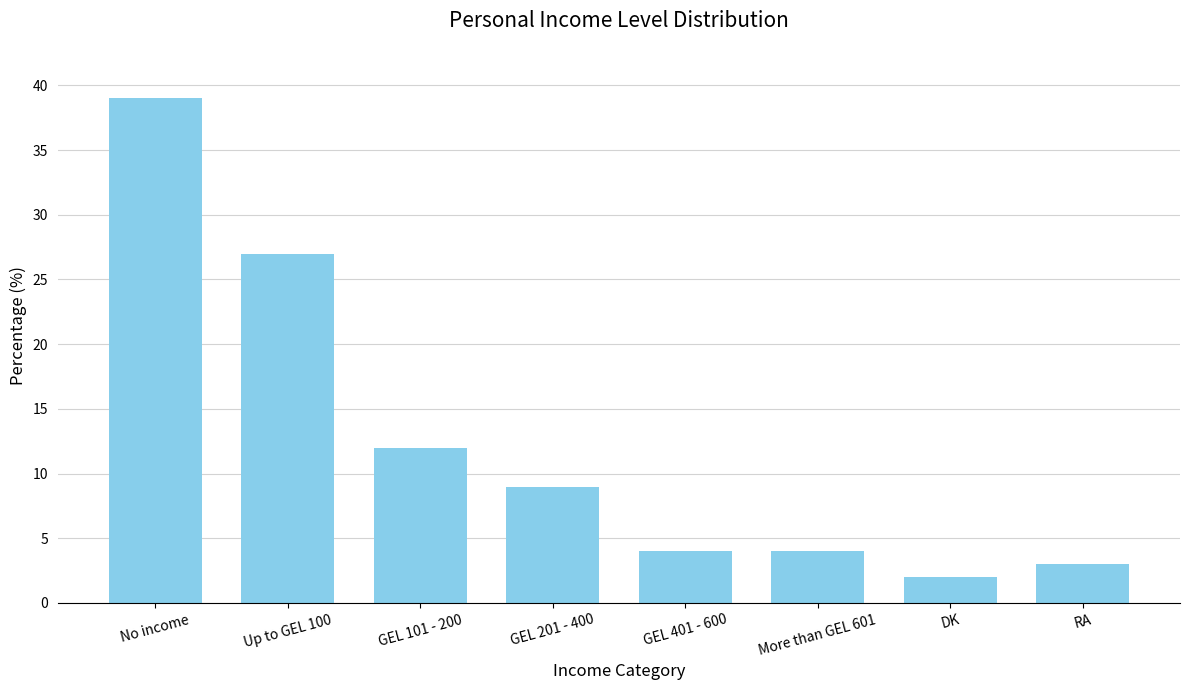

Approximately how many times larger is the value at GEL 201 - 400 compared to Up to GEL 100?

0.3